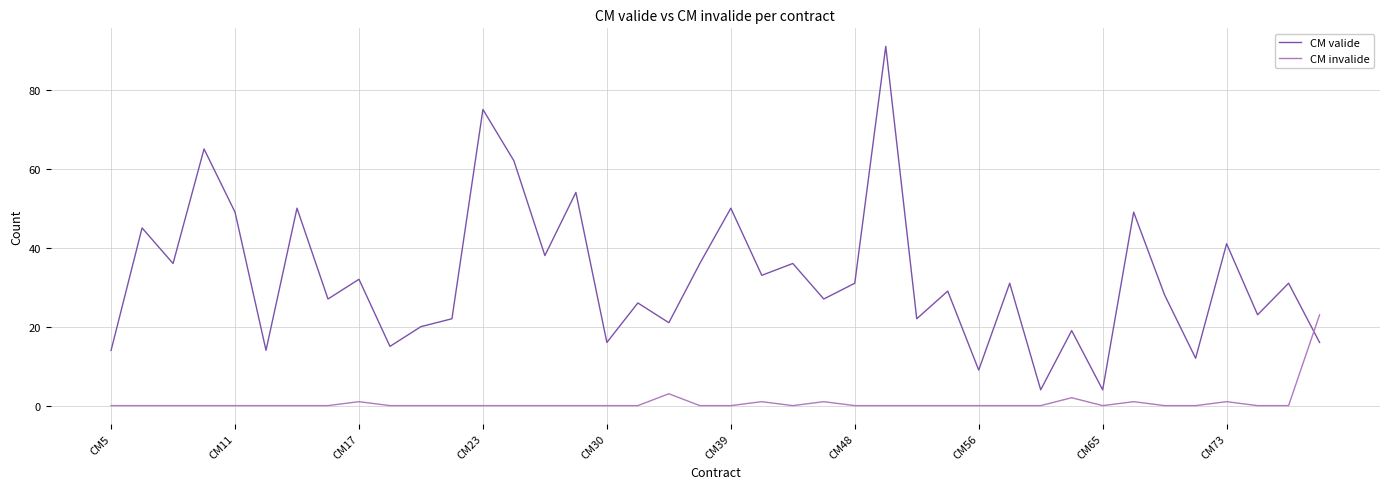

Reading left to right, list all the values displayed in this chart.

CM valide: 14	45	36	65	49	14	50	27	32	15	20	22	75	62	38	54	16	26	21	36	50	33	36	27	31	91	22	29	9	31	4	19	4	49	28	12	41	23	31	16
CM invalide: 0	0	0	0	0	0	0	0	1	0	0	0	0	0	0	0	0	0	3	0	0	1	0	1	0	0	0	0	0	0	0	2	0	1	0	0	1	0	0	23